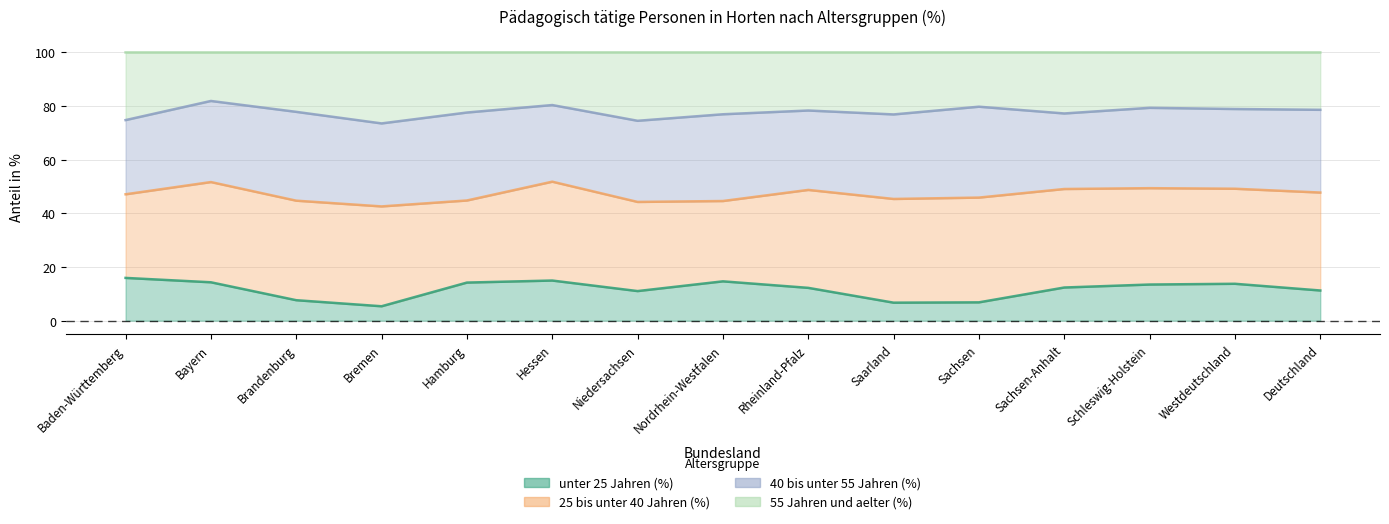

True or false: 55 Jahren und aelter (%) and unter 25 Jahren (%) intersect in this chart.

False